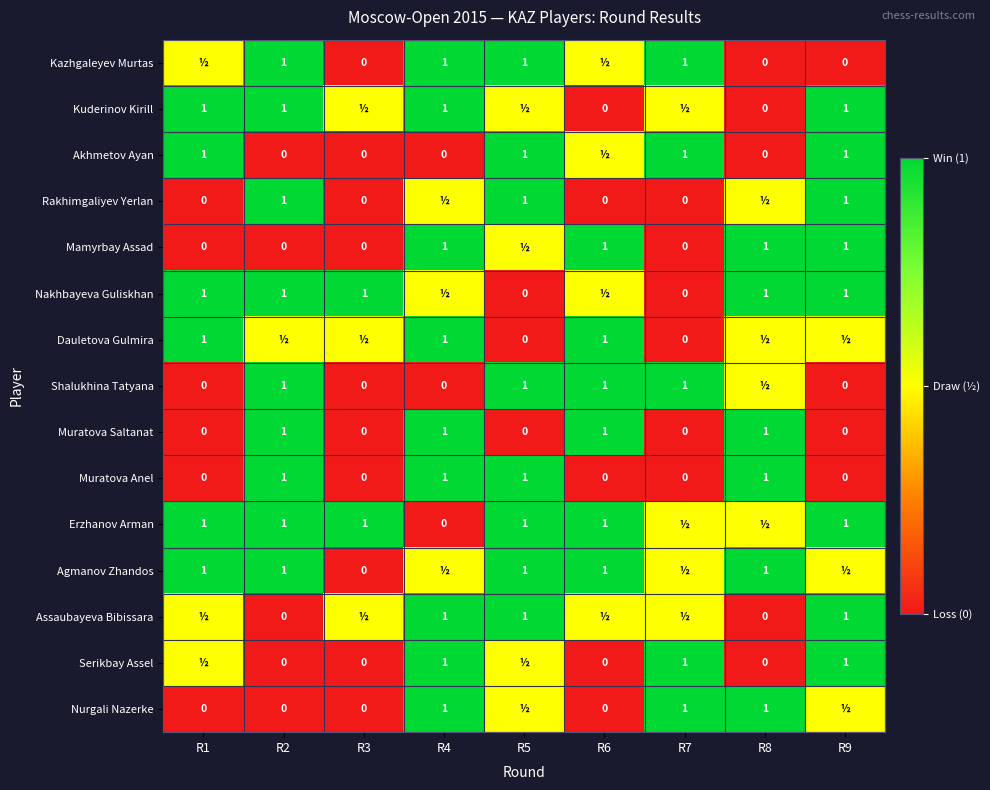

What is the sum of the Muratova Anel values at R5 and R3?

1.0